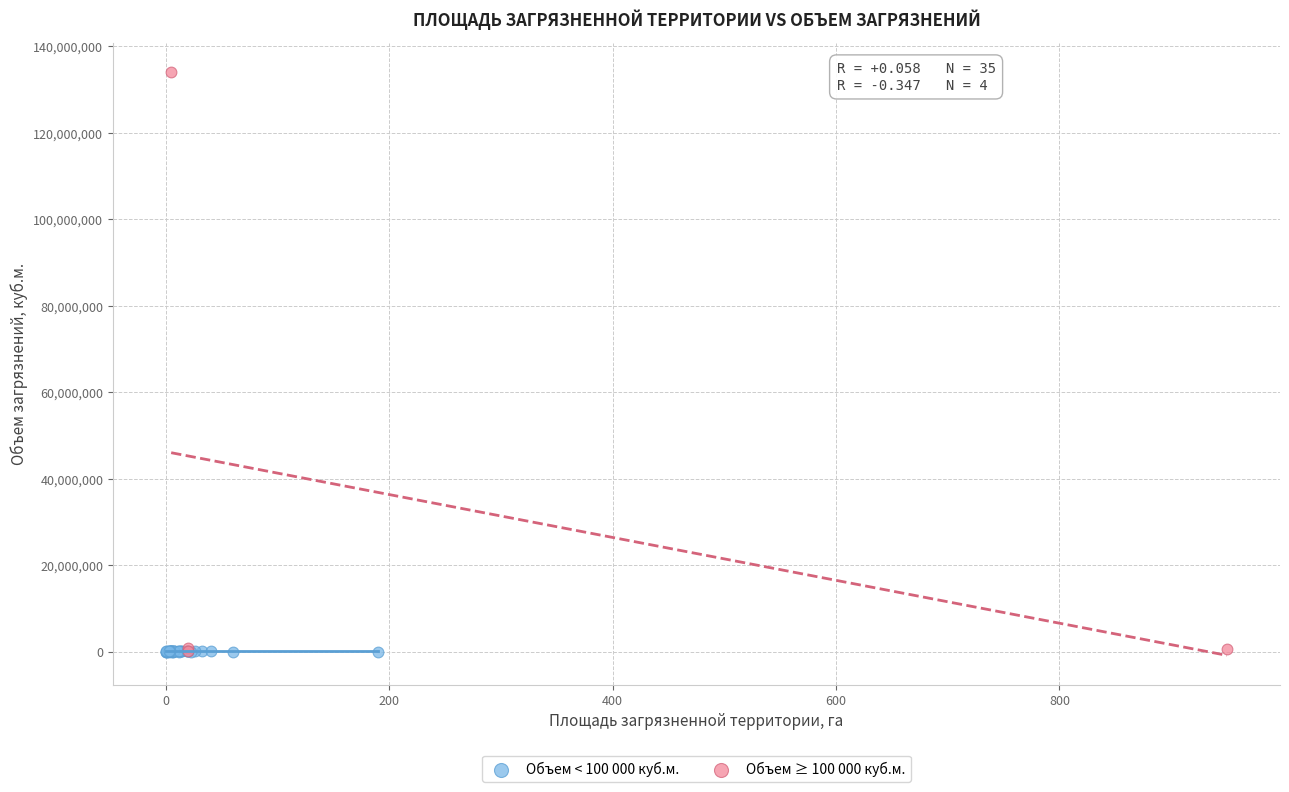

Which series reaches the maximum Y coordinate?

Объем ≥ 100 000 куб.м.